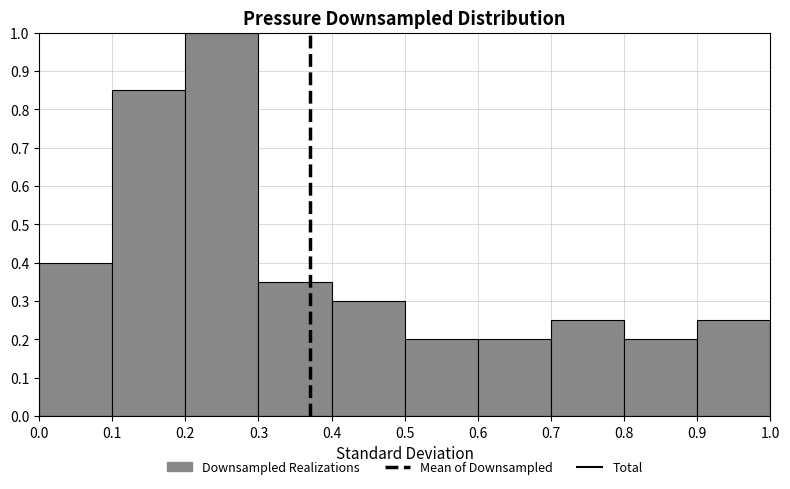

Over which range of the x-axis is the bar tallest?

0.2 to 0.3